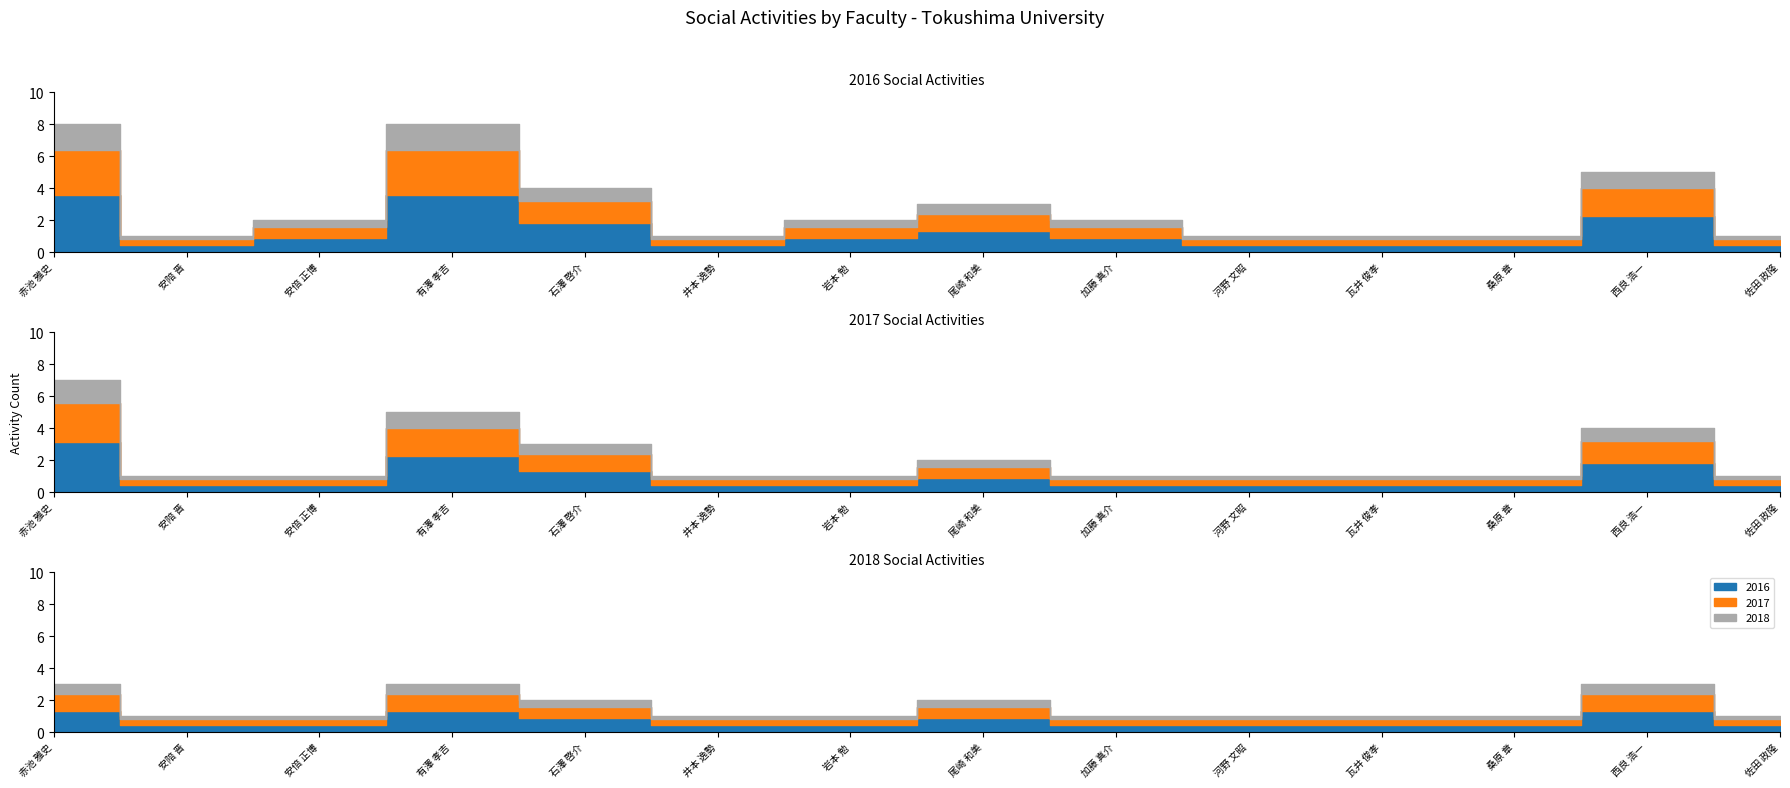

At 石澤 啓介, list the series in order from largest to smallest.

2016, 2017, 2018